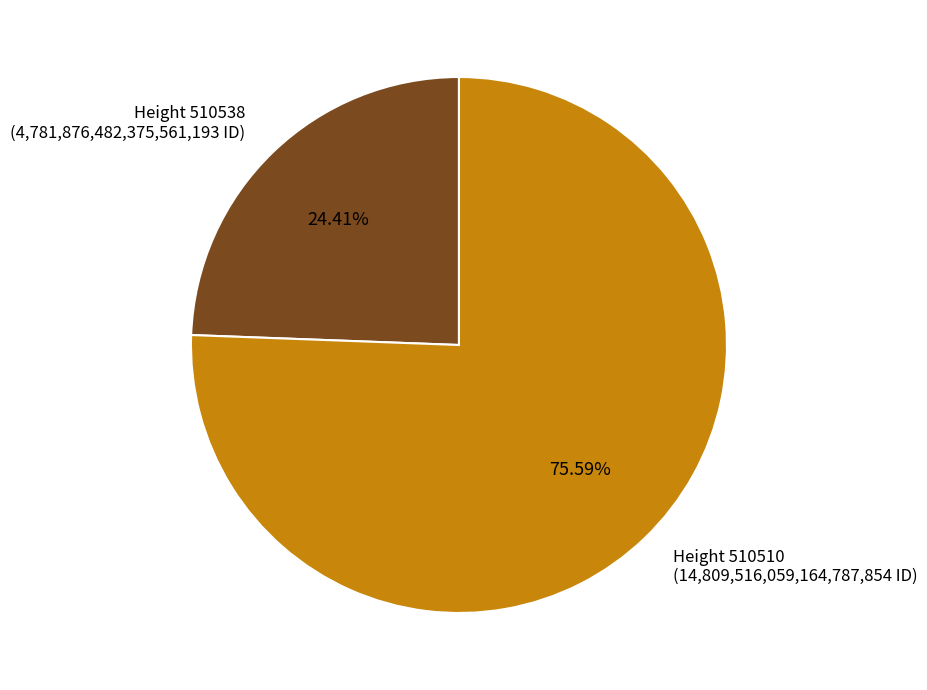

Approximately how many times larger is the value at Height 510510 (14,809,516,059,164,787,854 ID) compared to Height 510538 (4,781,876,482,375,561,193 ID)?

3.1